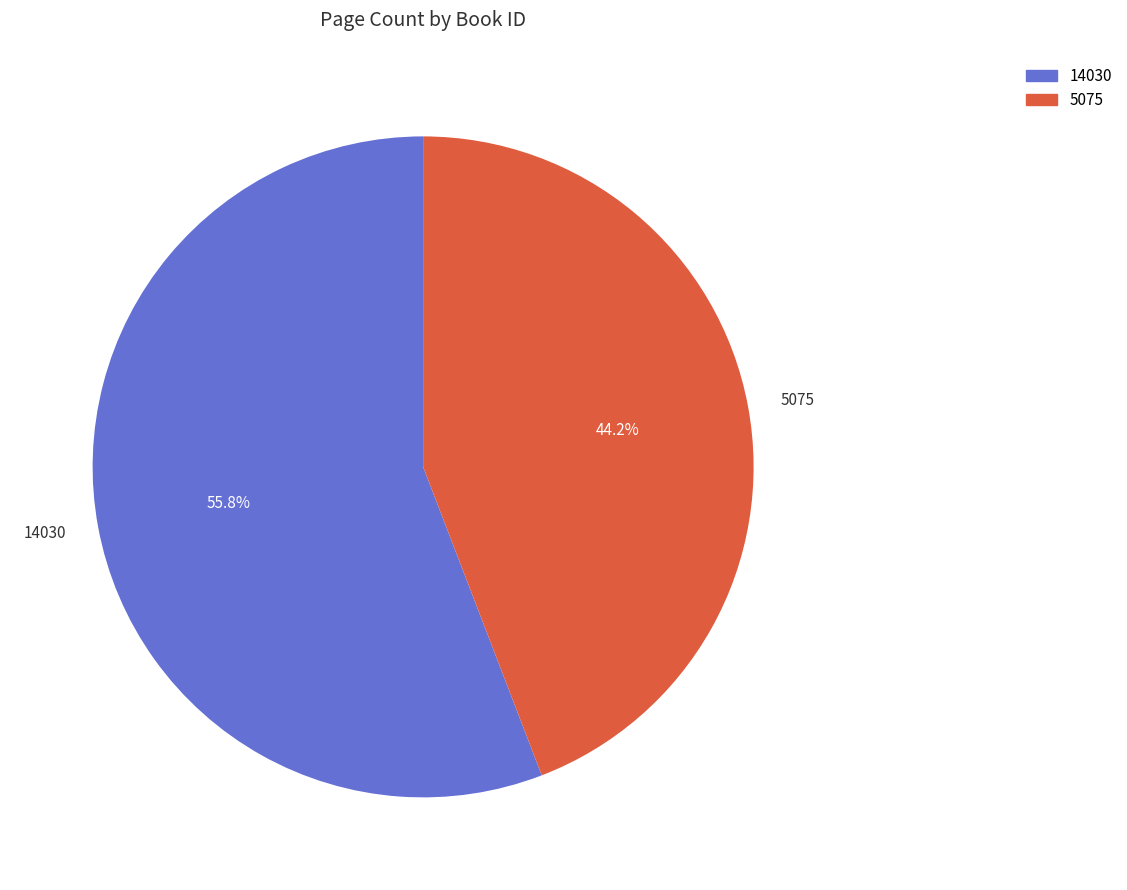

To the nearest percent, what is the average slice percentage?

50%